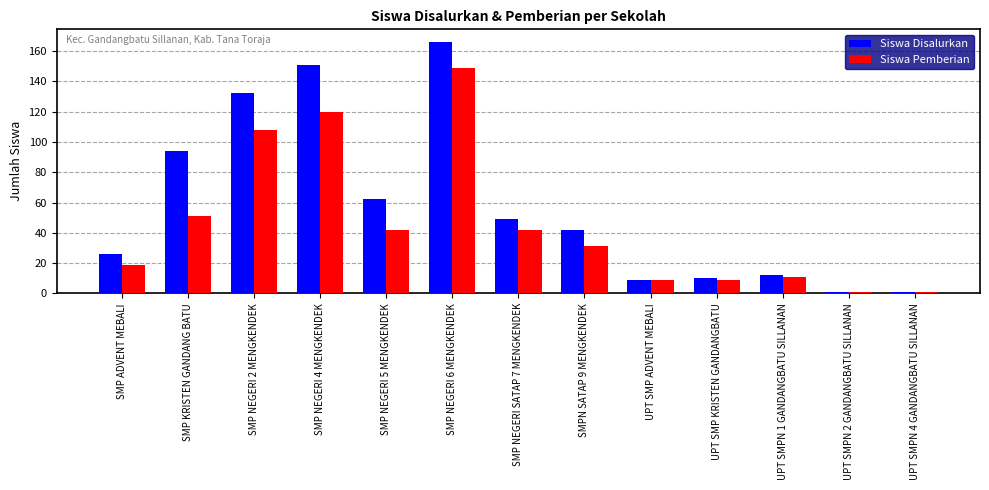

Rank the series by their average value, from highest to lowest.

Siswa Disalurkan, Siswa Pemberian